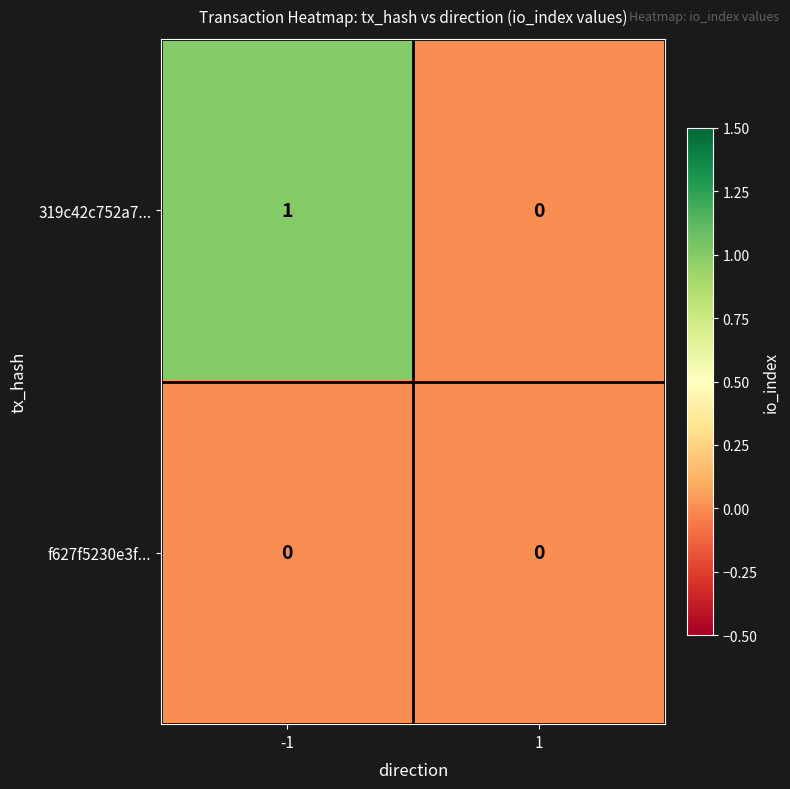

Reading right to left, extract all data points from this chart.

319c42c752a7...: 1=0	-1=1
f627f5230e3f...: 1=0	-1=0